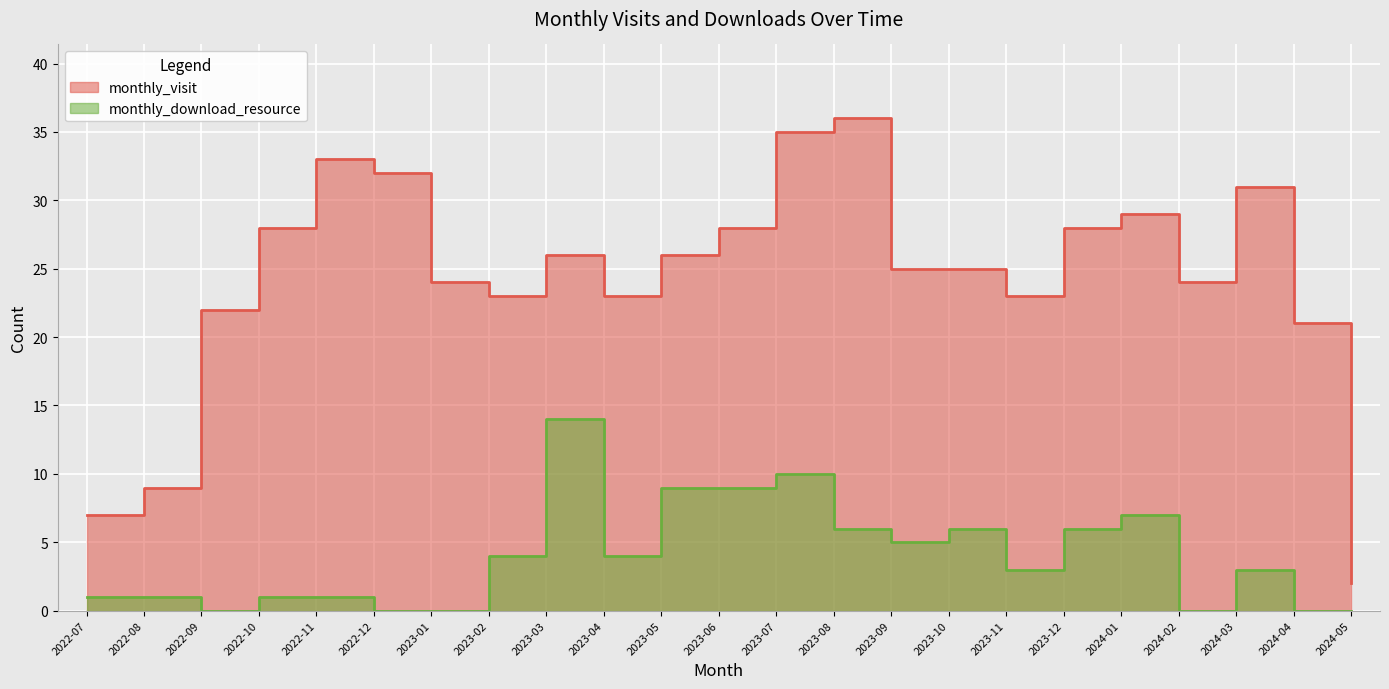

At which category is the sum across all series the highest?

2023-07